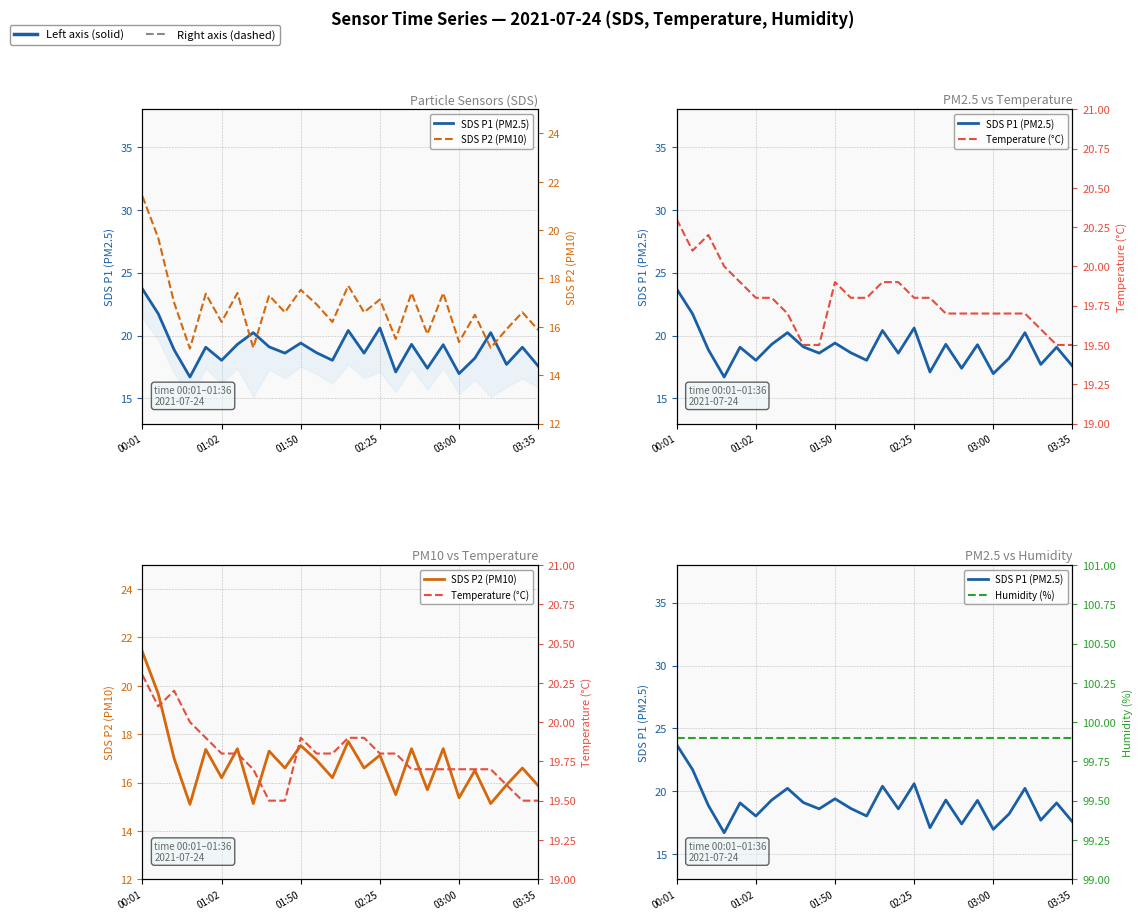

True or false: SDS P1 (PM2.5) and Humidity (%) cross at least once.

False